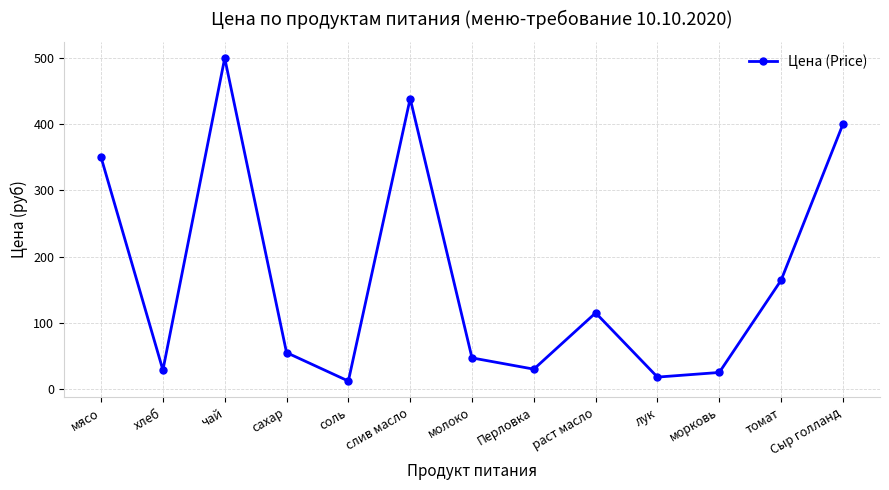

Where is the first local maximum?

чай